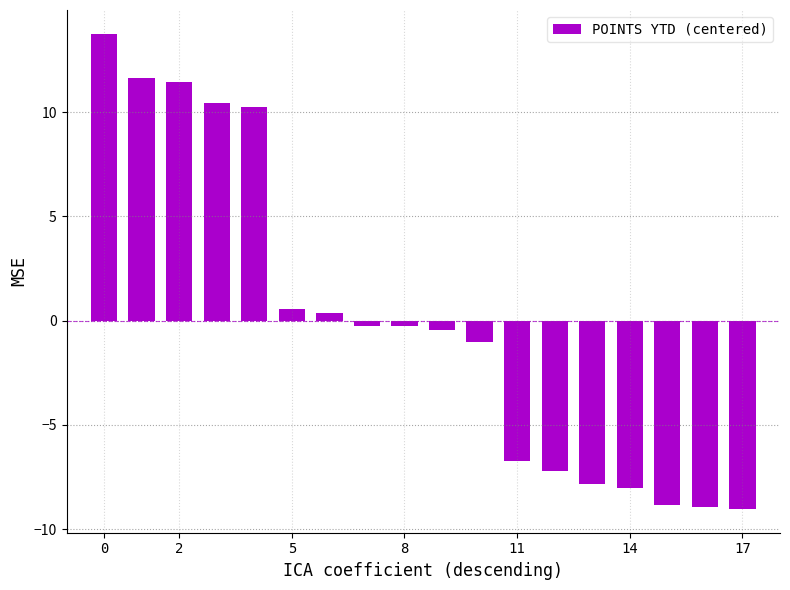

What is the difference between the maximum and minimum values?

22.8